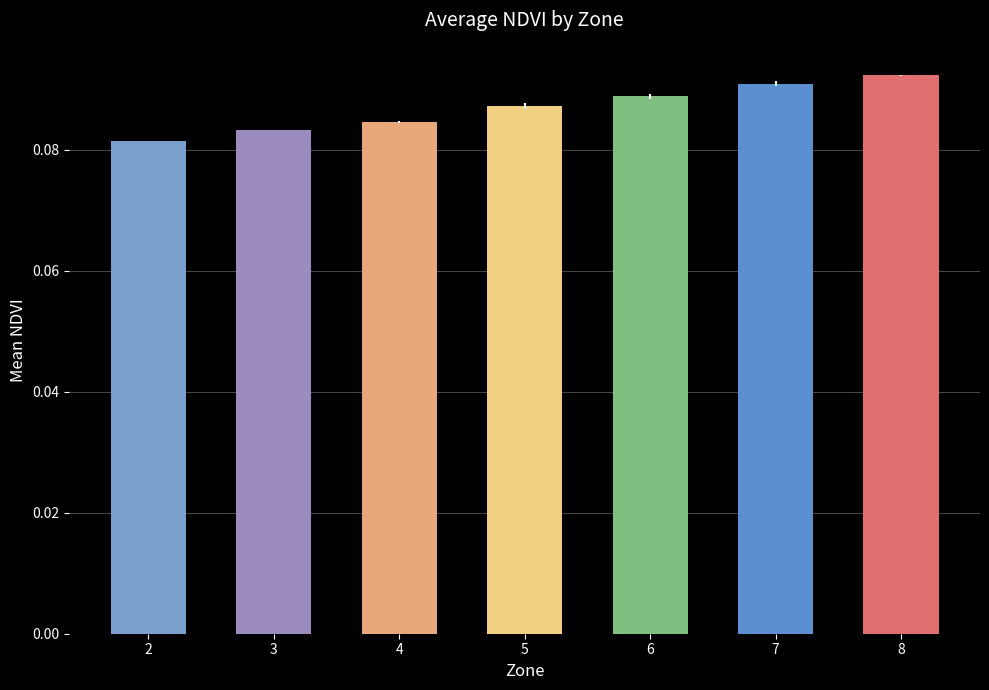

At which category does the chart reach its minimum across all series?

2